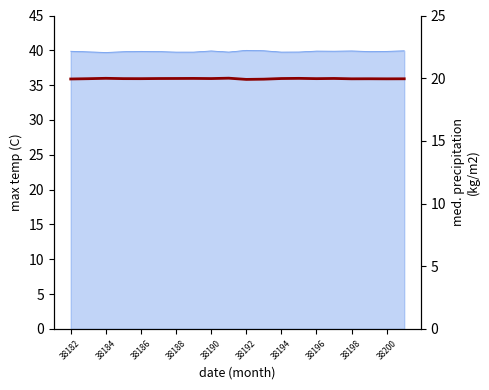

What is the greatest value displayed?

20.0